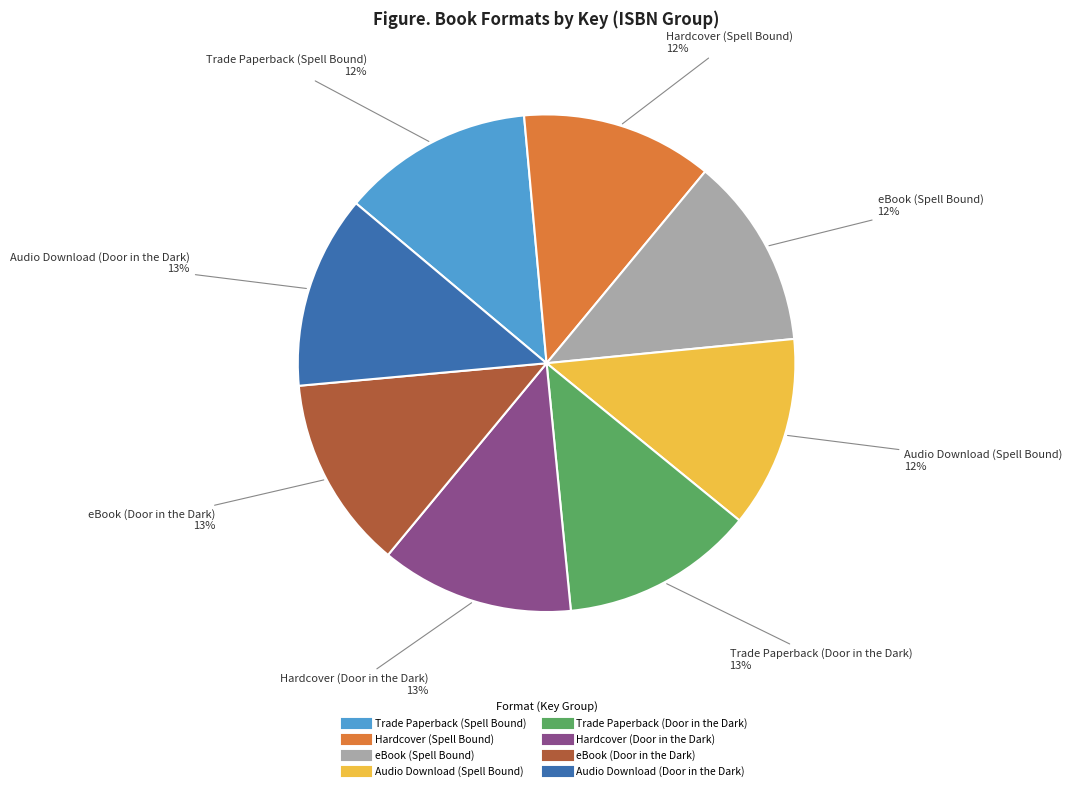

True or false: eBook (Door in the Dark) accounts for 13% of the total.

True